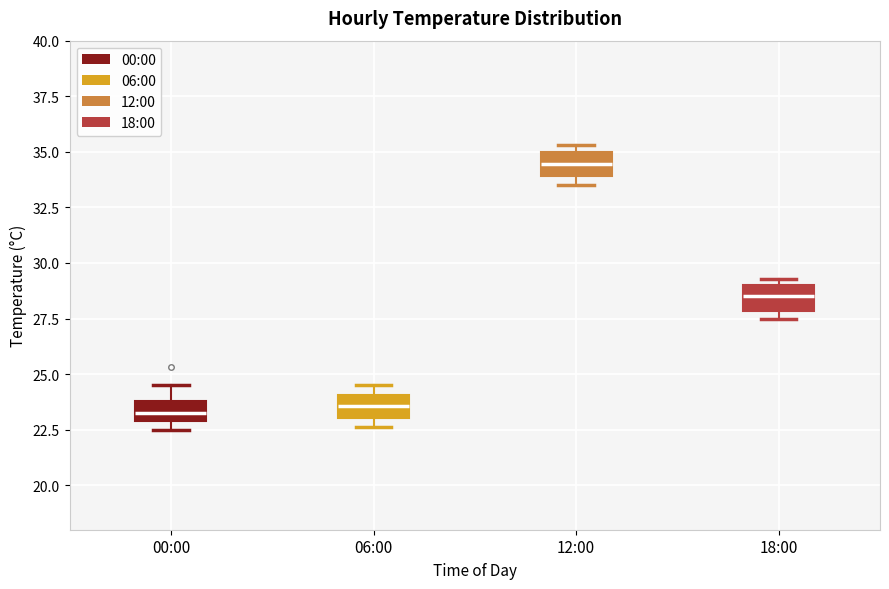

Reading left to right, read every box against the y-axis: the position of its median line, the range the box covers, and the ends of its whiskers. The values are not printed on the chart, so give them approximately, as read against the axis.

00:00: median 23.5, box 23.0 to 24.0, whiskers 22.5 to 24.5
06:00: median 23.5, box 23.0 to 24.0, whiskers 22.5 to 24.5
12:00: median 34.5, box 34.0 to 35.0, whiskers 33.5 to 35.5
18:00: median 28.5, box 28.0 to 29.0, whiskers 27.5 to 29.5